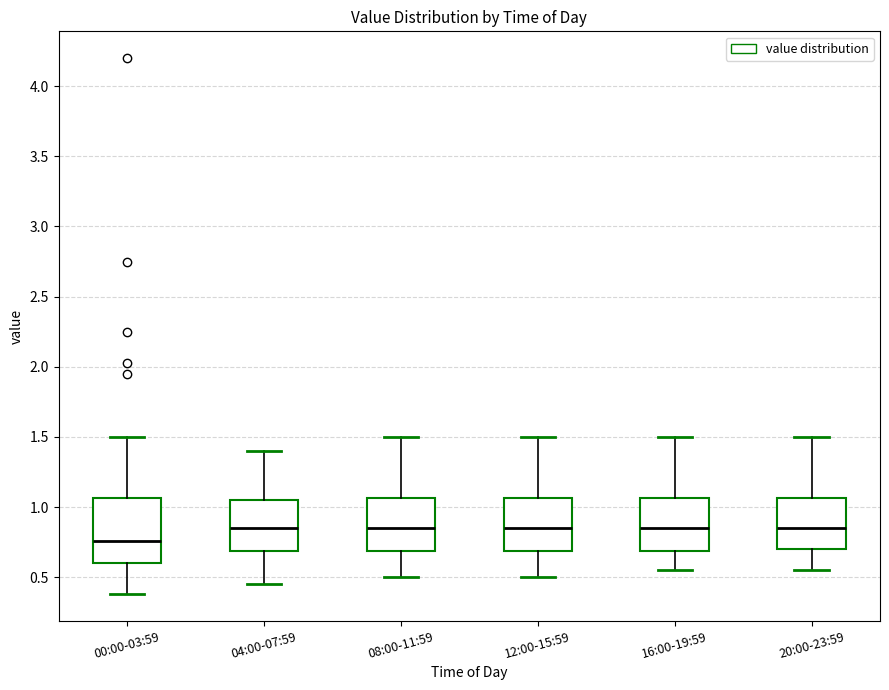

Which box's median line is the lowest?

00:00-03:59